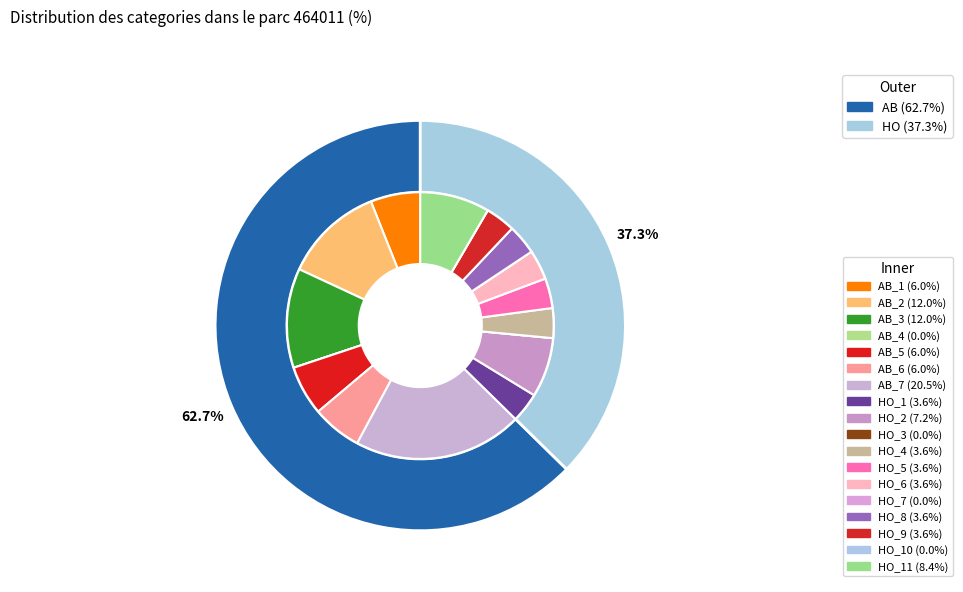

Do AB and HO together represent more than half of the pie?

Yes